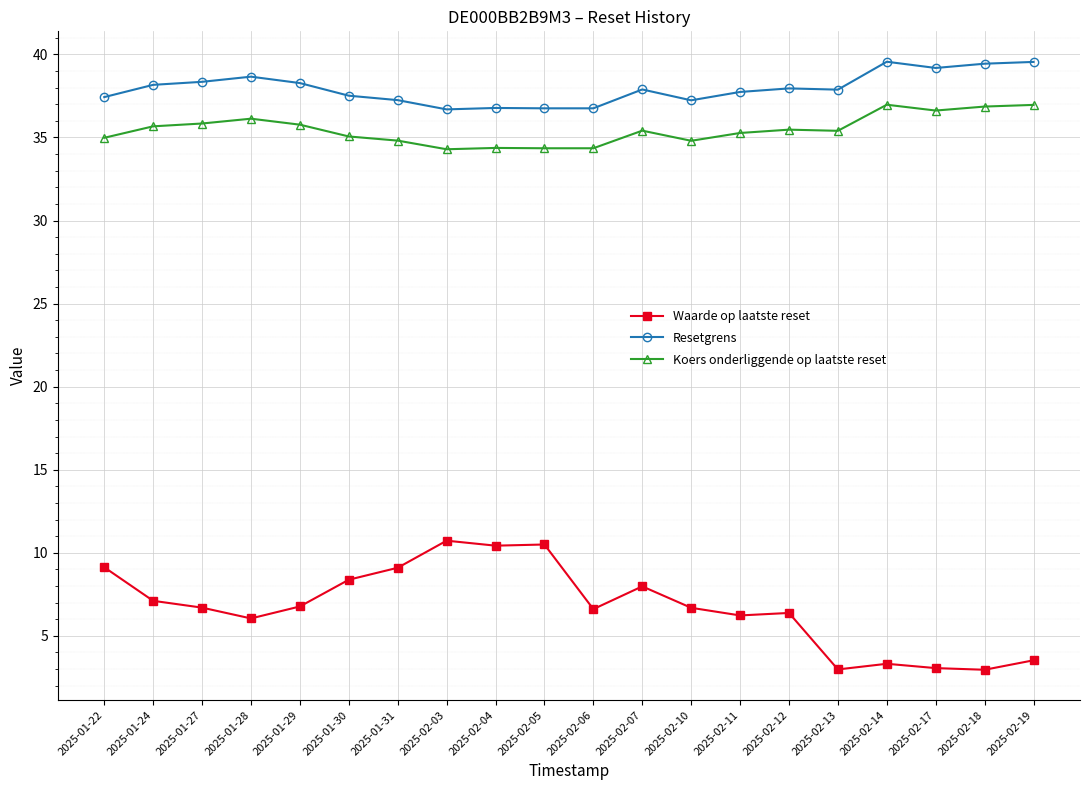

Which series has the largest range (max minus min)?

Waarde op laatste reset